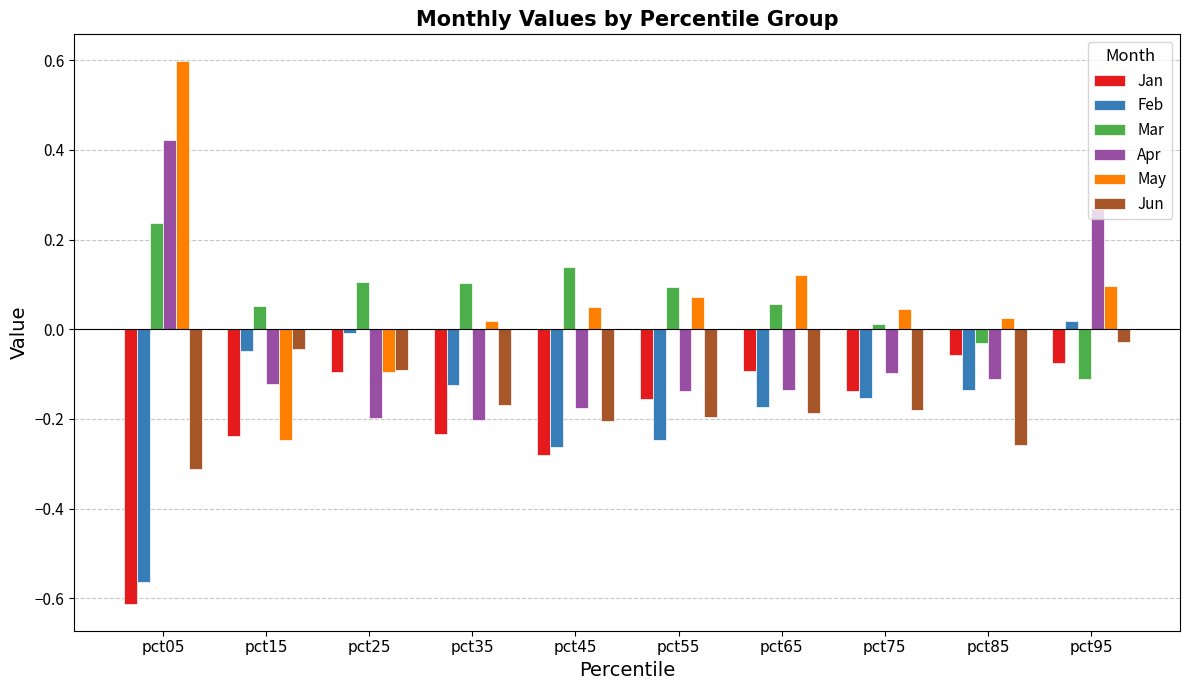

Which series changed the most between pct45 and pct95?

Apr